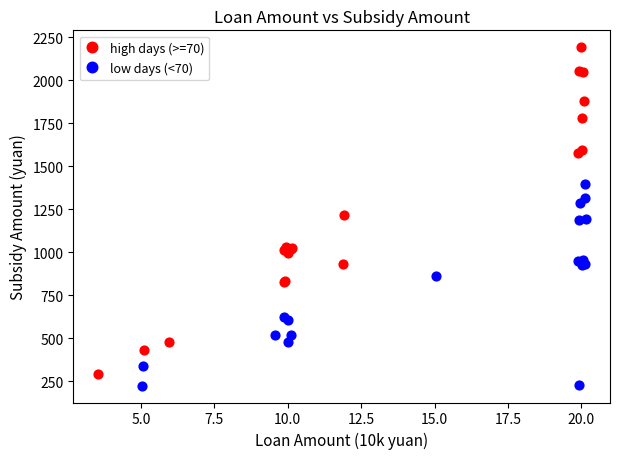

Which series has the largest Y range (max minus min)?

high days (>=70)